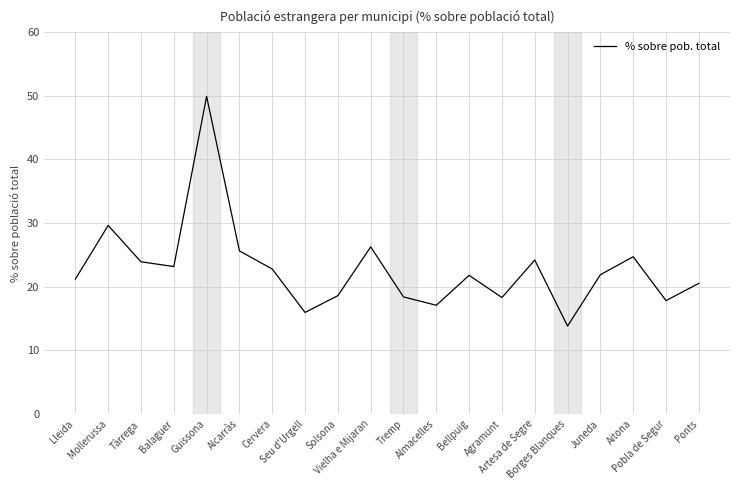

What is the difference between the maximum and minimum values?

36.1